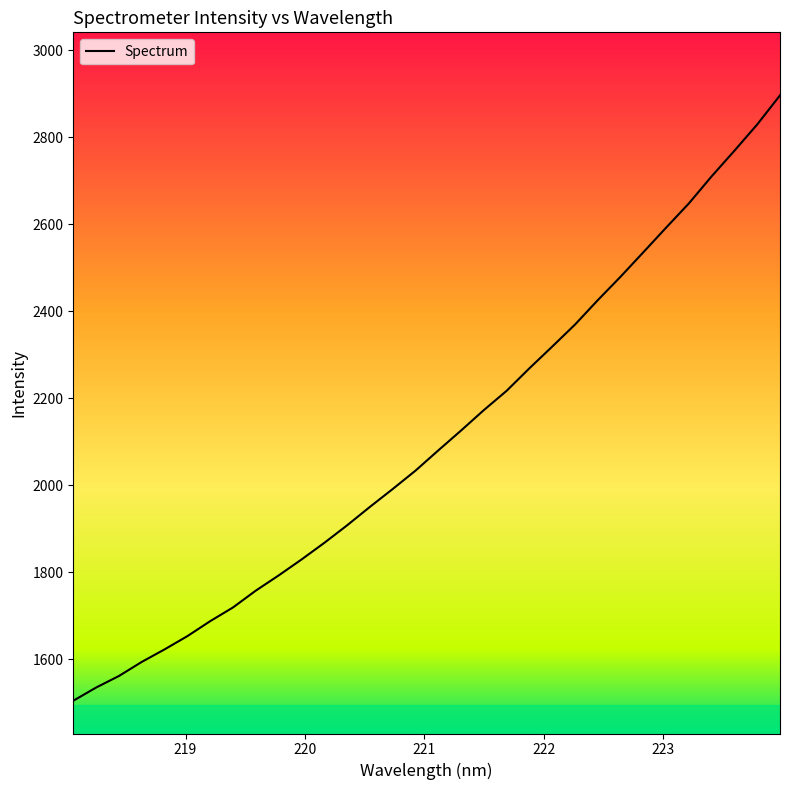

What is the maximum value shown in the chart?

2896.1